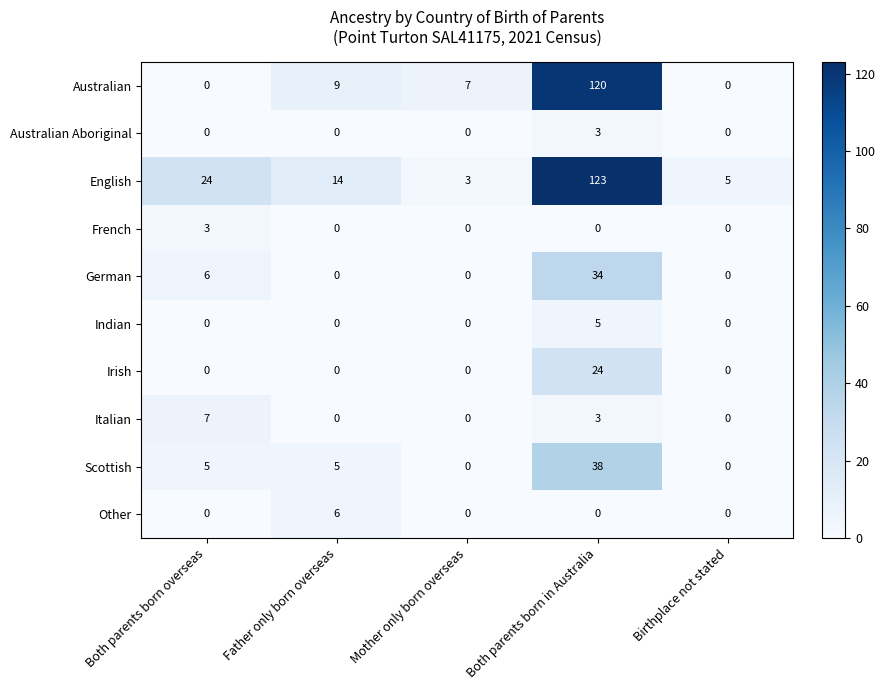

What is the difference between the highest and lowest values at Both parents born in Australia?

123